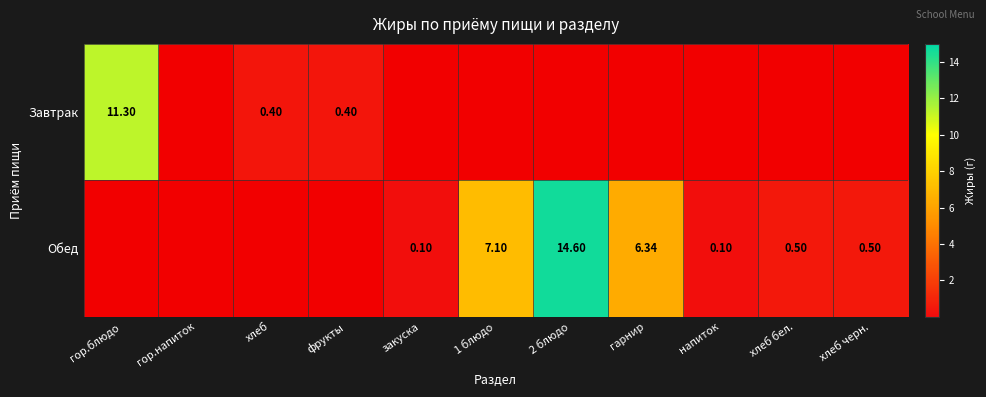

Which label corresponds to the largest value in the chart?

2 блюдо